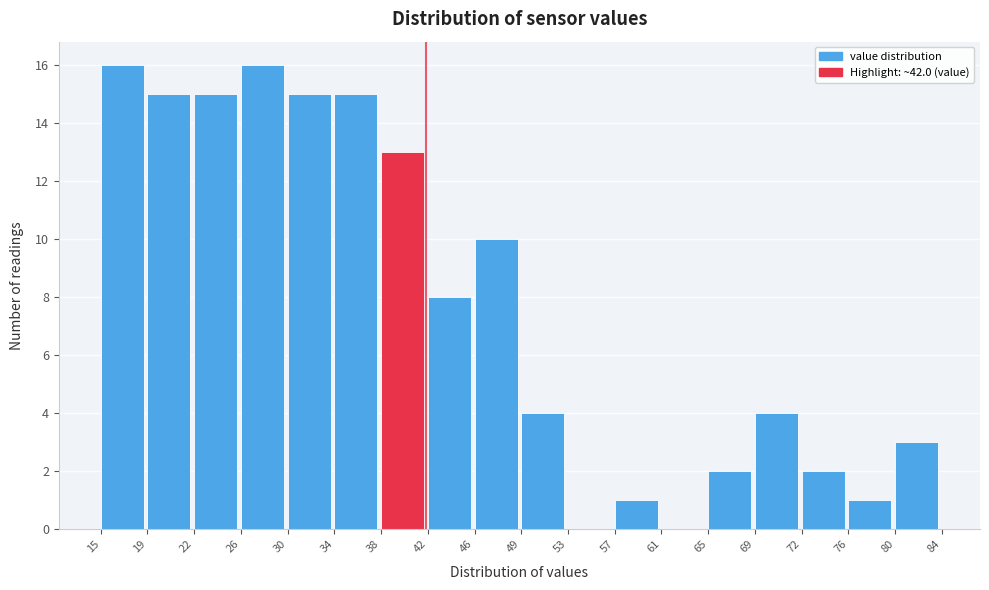

Reading left to right, extract all data points from this chart.

15=16	19=15	22=15	26=16	30=15	34=15	38=13	42=8	46=10	49=4	53=0	57=1	61=0	65=2	69=4	72=2	76=1	80=3